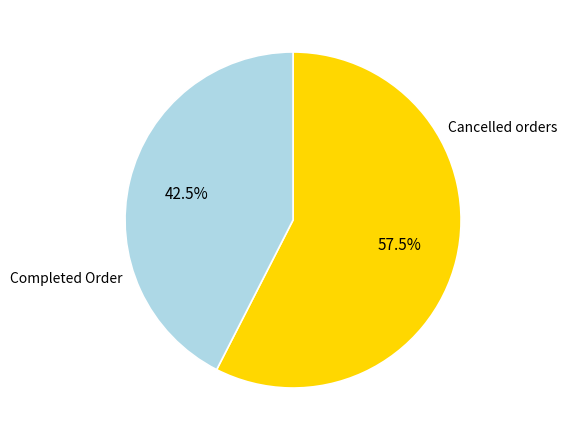

Is there any slice that represents more than half of the pie?

Yes